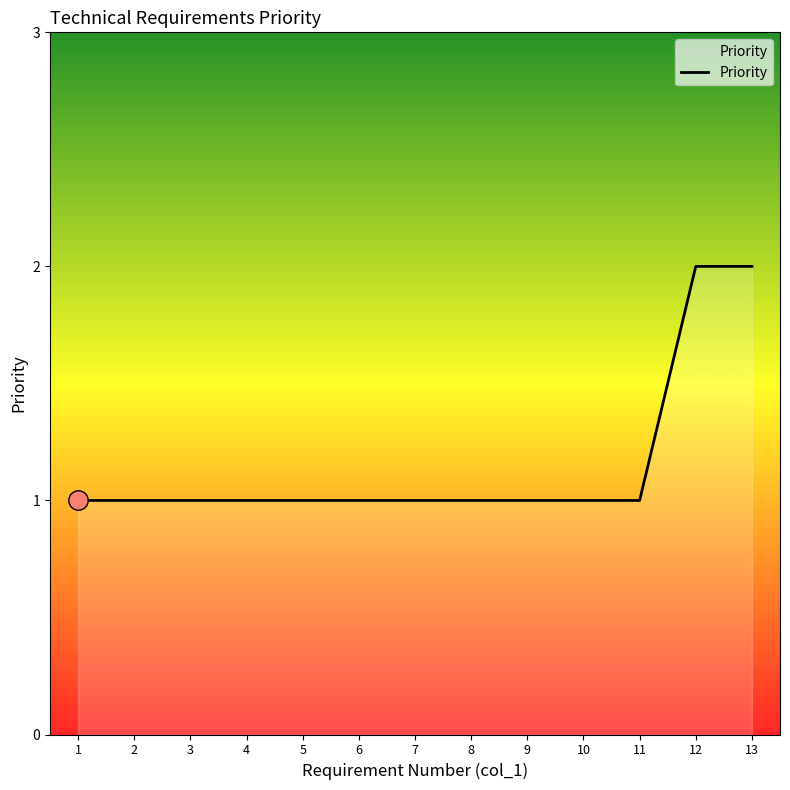

The chart shows a value of 1 at 2. True or false?

True